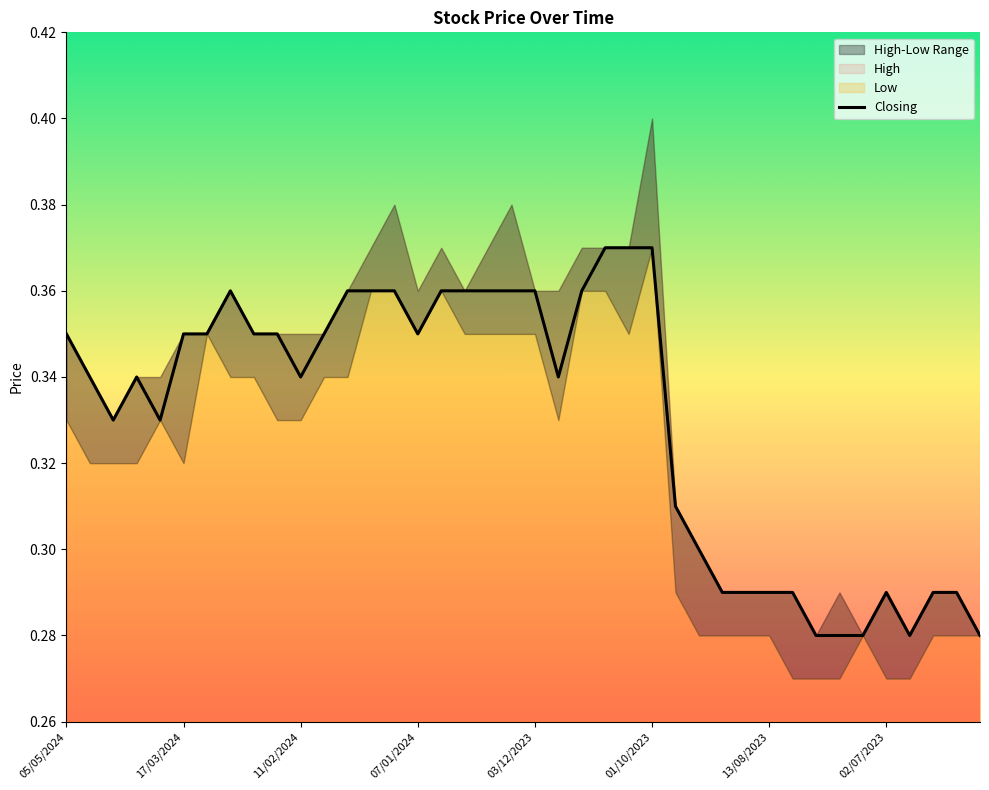

Is it true that the value at 03/12/2023 is 0.1?

False